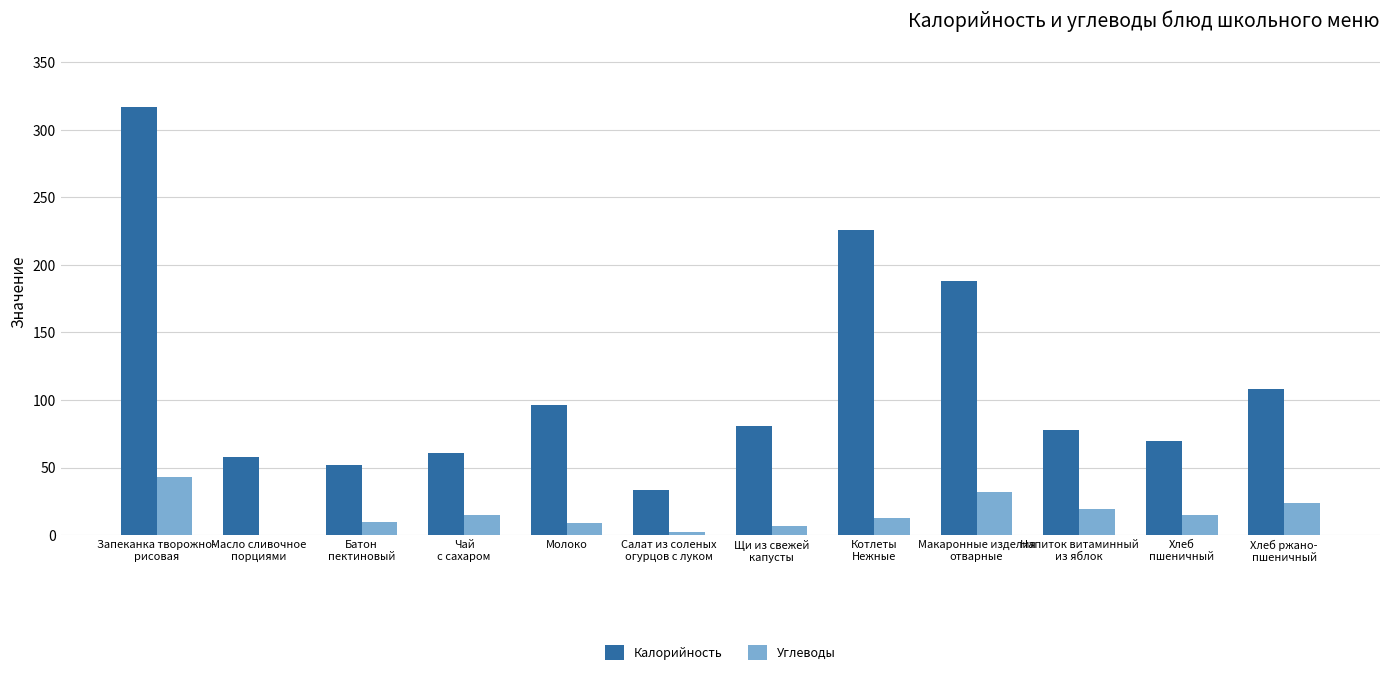

Which series has the largest total across all categories?

Калорийность